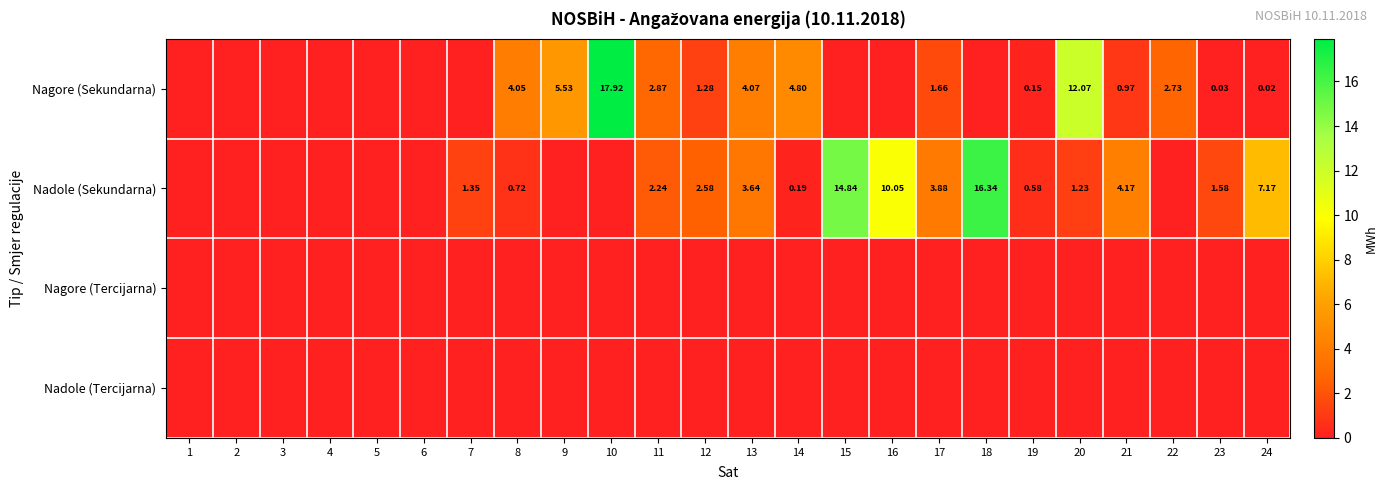

At 6, list the series in order from largest to smallest.

Nagore (Sekundarna), Nadole (Sekundarna), Nagore (Tercijarna), Nadole (Tercijarna)